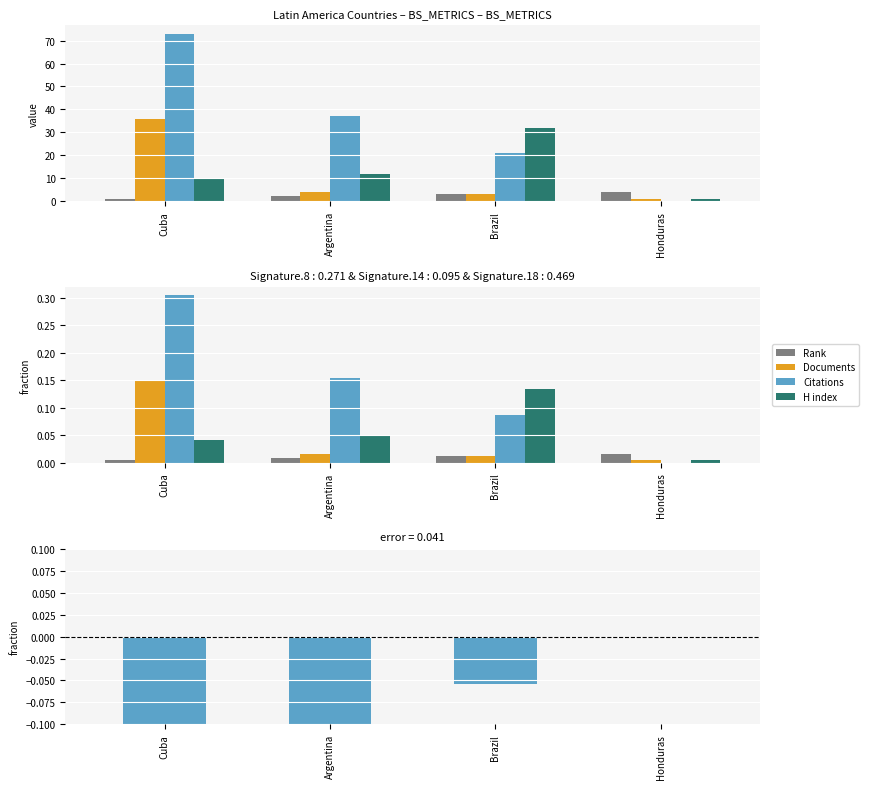

How many bars are there in total?

16